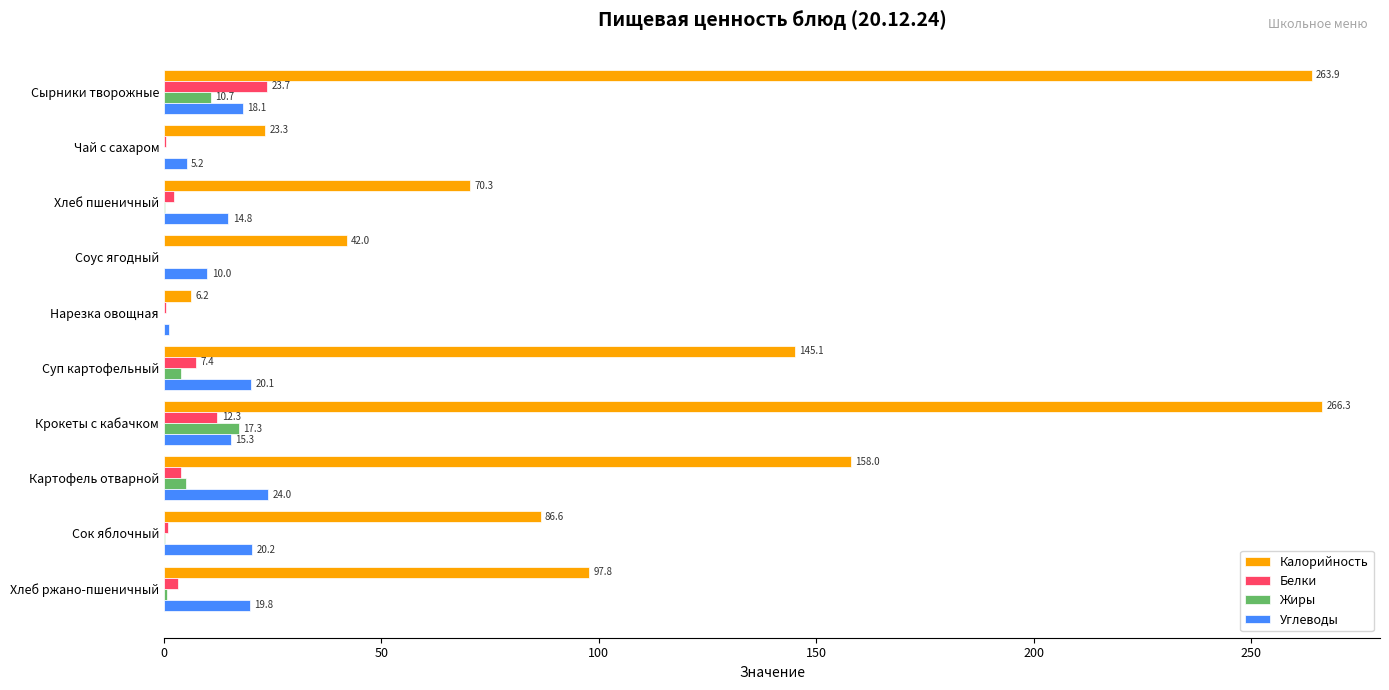

Which series has the largest total across all categories?

Калорийность